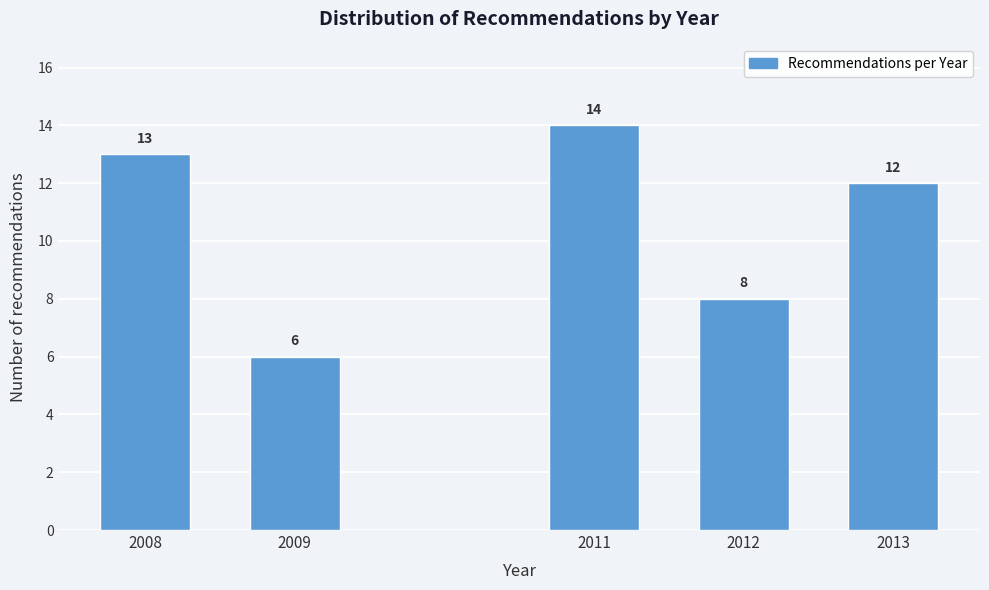

Reading left to right, list all the values displayed in this chart.

2008=13	2009=6	2011=14	2012=8	2013=12